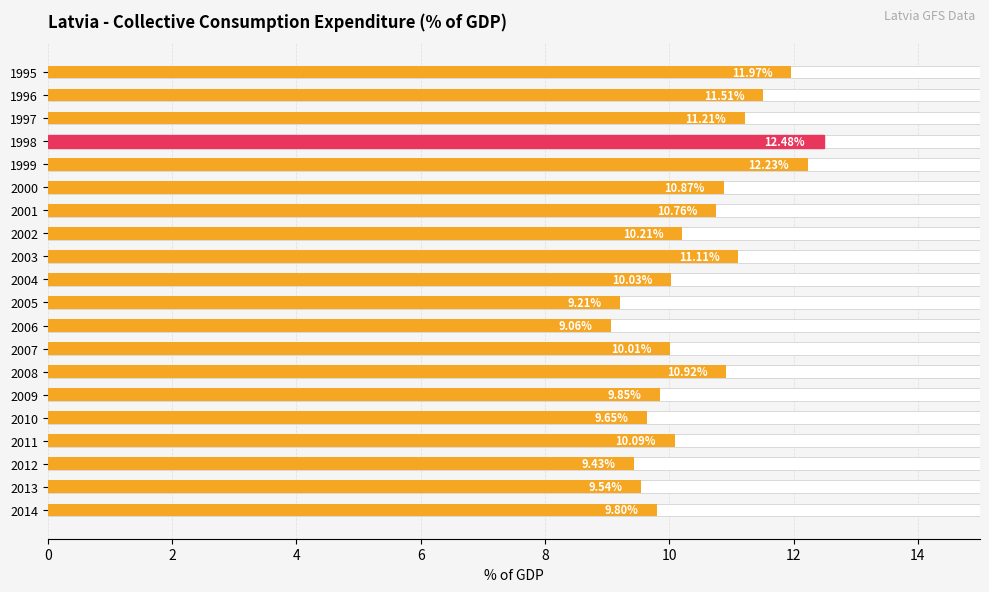

What is the value of the 19th bar from the left?

9.5